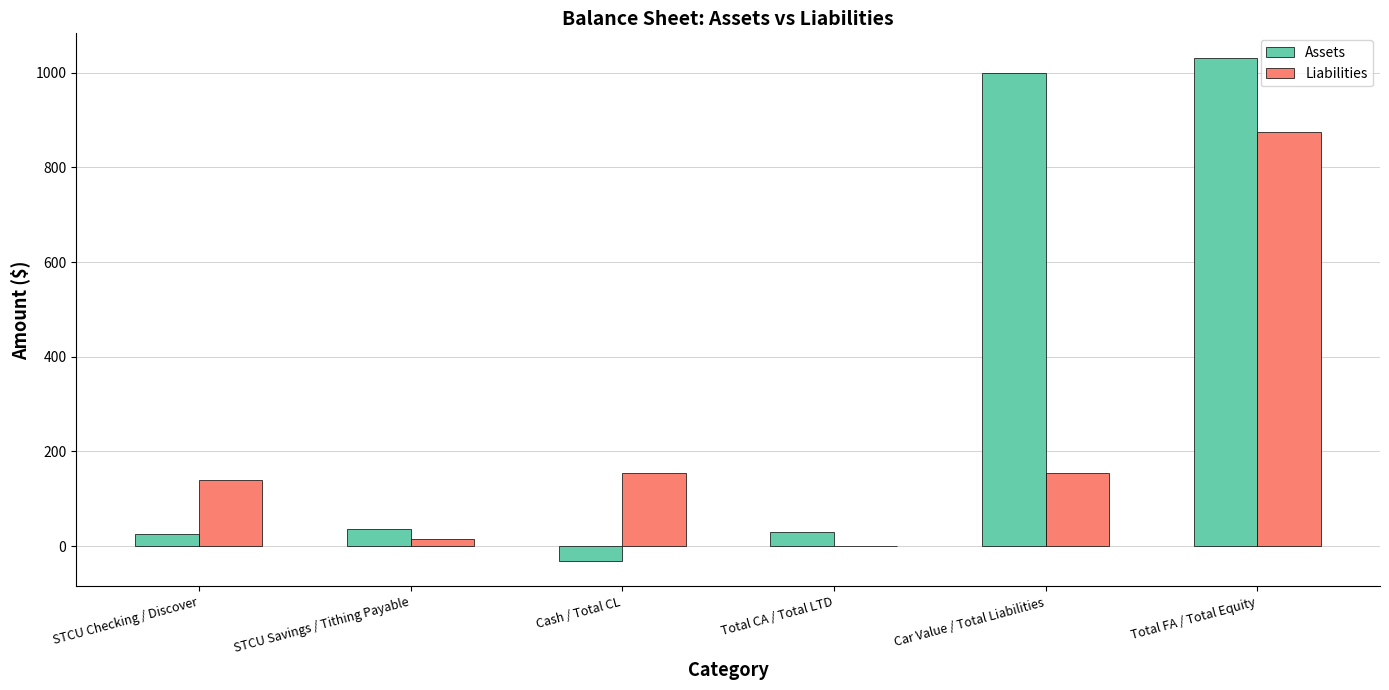

Which series changed the most between Cash / Total CL and Total FA / Total Equity?

Assets